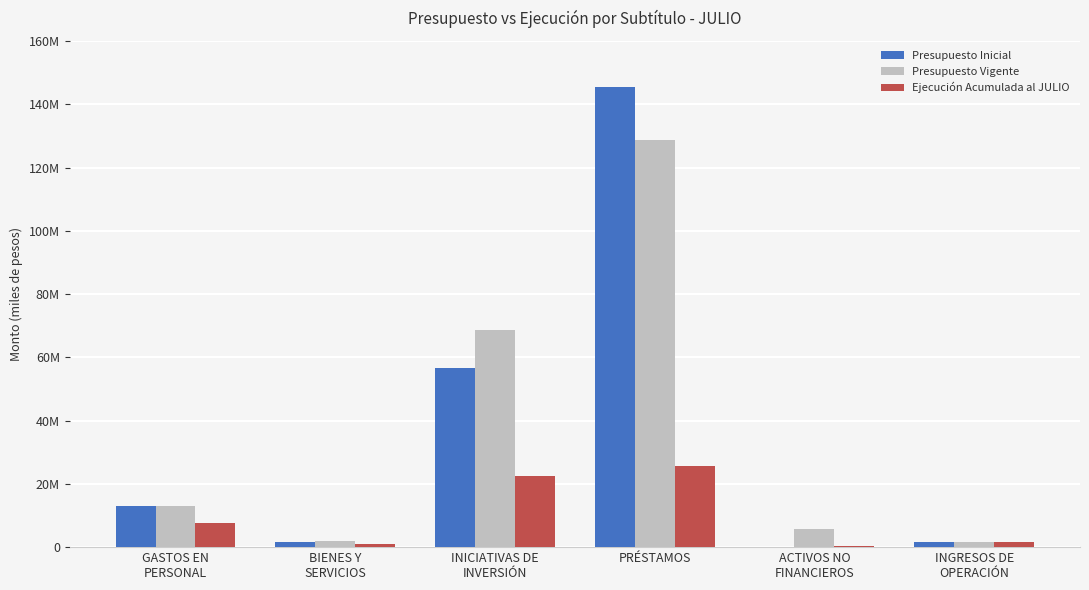

What are all the series names shown in the legend?

Presupuesto Inicial, Presupuesto Vigente, Ejecución Acumulada al JULIO